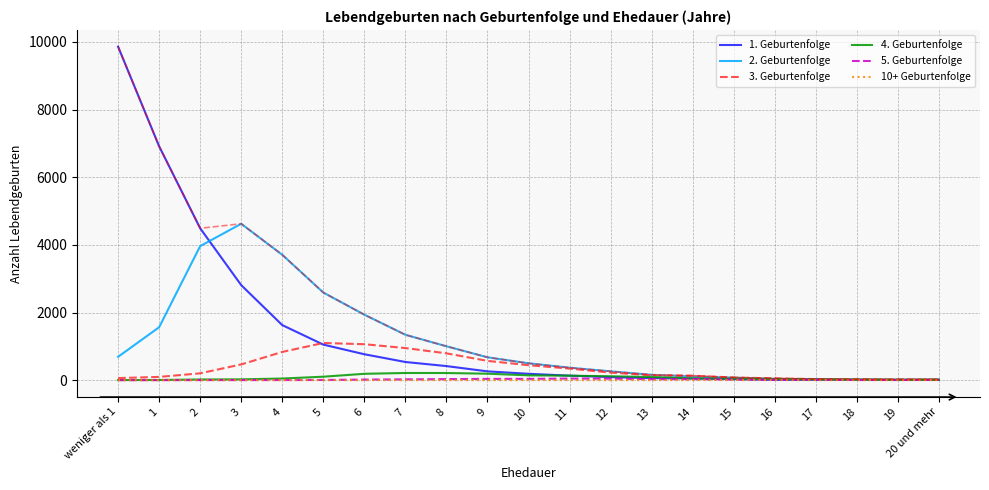

Reading left to right, extract all data points from this chart.

1. Geburtenfolge: 9862	6915	4491	2810	1628	1051	766	537	416	260	188	133	91	59	48	29	8	11	10	5	5
2. Geburtenfolge: 690	1564	3963	4624	3707	2591	1936	1342	1002	676	499	368	261	157	110	73	37	28	12	12	14
3. Geburtenfolge: 61	96	202	465	834	1099	1063	949	793	570	442	343	224	144	131	78	53	32	26	21	21
4. Geburtenfolge: 3	5	20	24	48	102	188	212	211	191	142	132	115	91	53	46	35	24	17	12	14
5. Geburtenfolge: 1	0	2	2	3	6	17	24	31	37	38	47	44	30	31	19	13	14	5	5	9
10+ Geburtenfolge: 0	0	0	0	0	0	0	0	0	0	0	0	0	1	1	4	1	0	1	2	4